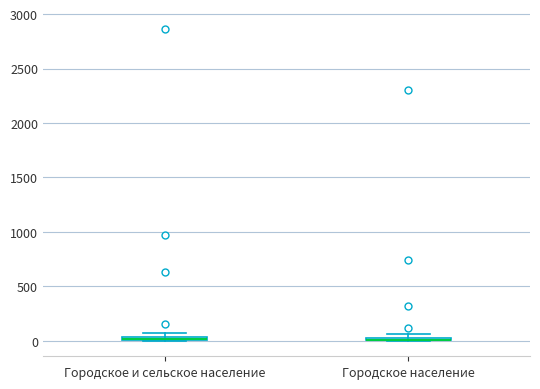

Where is the upper edge of the box for Городское и сельское население on the y-axis? The values are not printed on the chart, so give them approximately, as read against the axis.

50